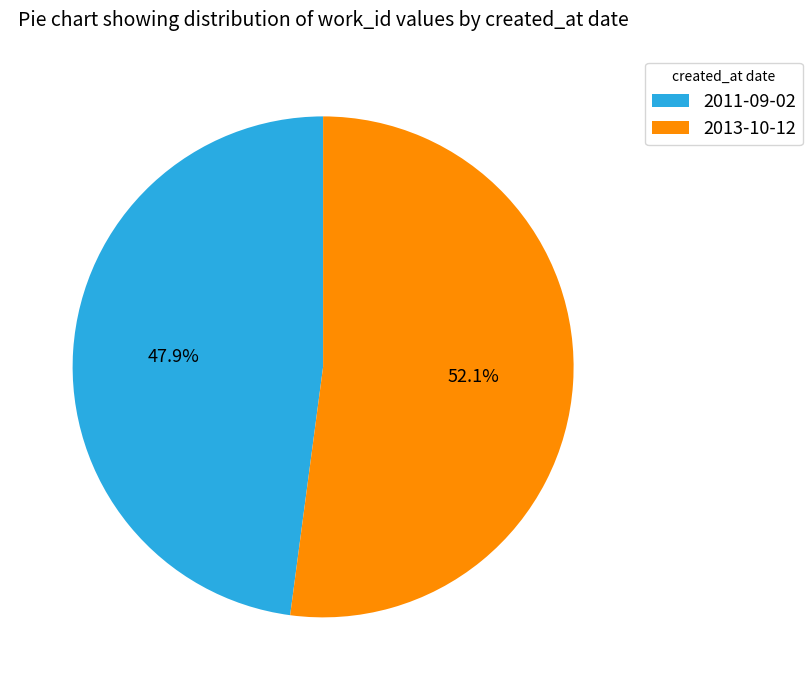

How much of the chart is everything except 2013-10-12?

47.9%